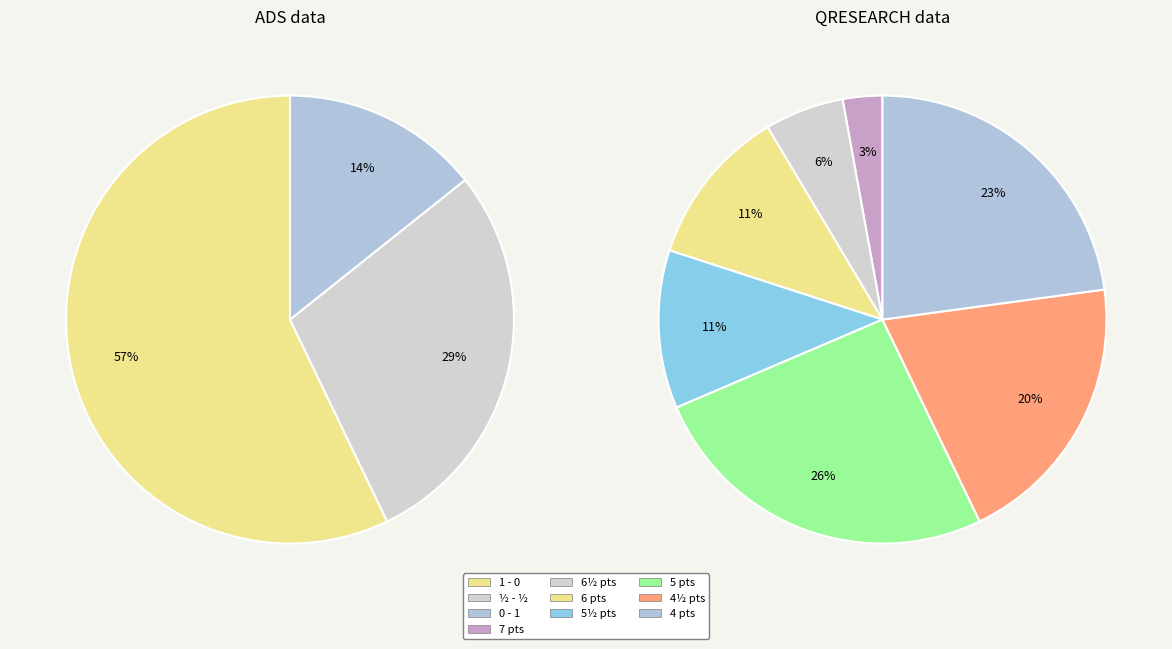

To the nearest percent, what percentage of the pie is 1 - 0?

57%